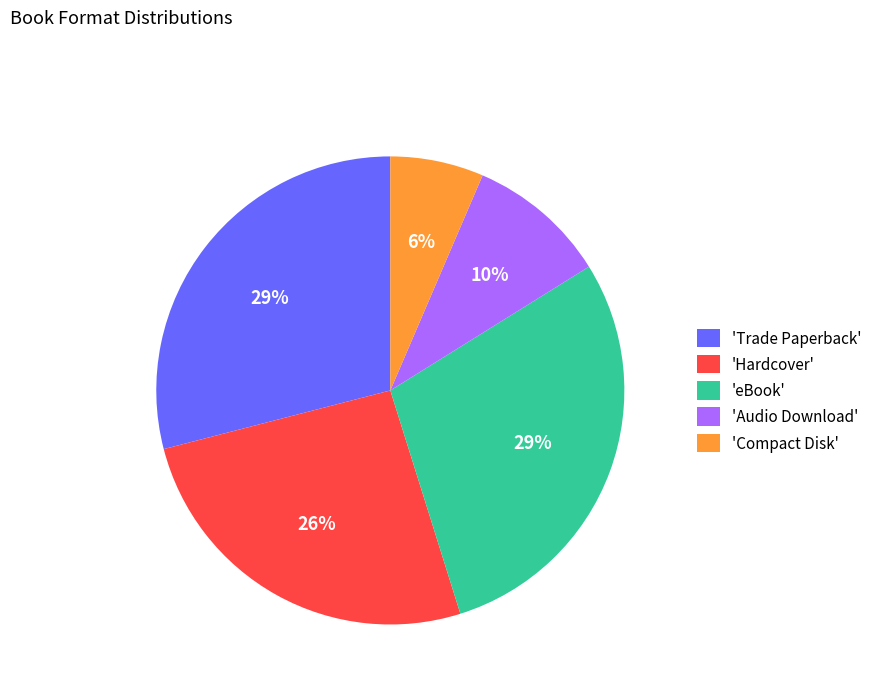

Is it true that 'Compact Disk' is 6% of the pie?

True